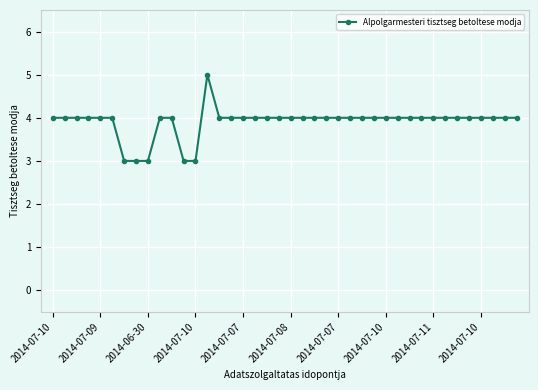

What is the difference between the maximum and minimum values?

2